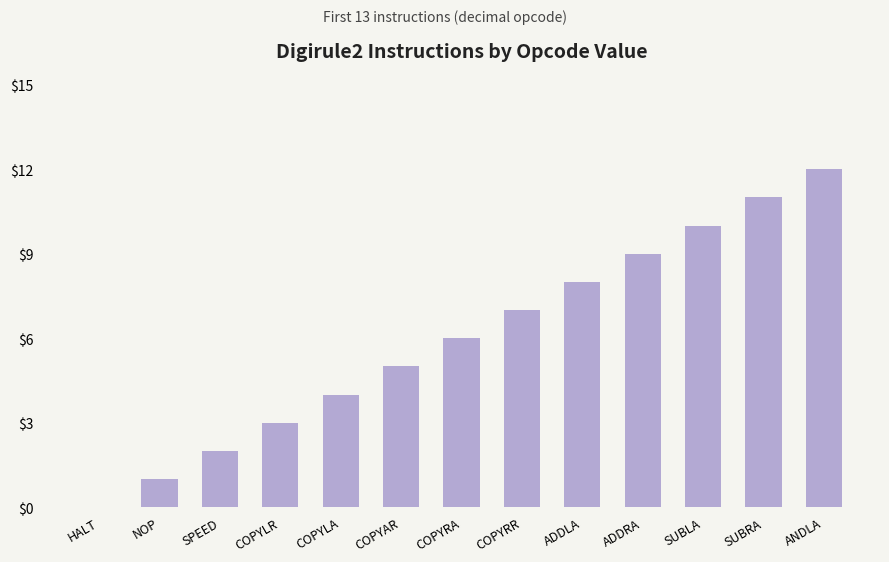

What is the maximum value shown in the chart?

12